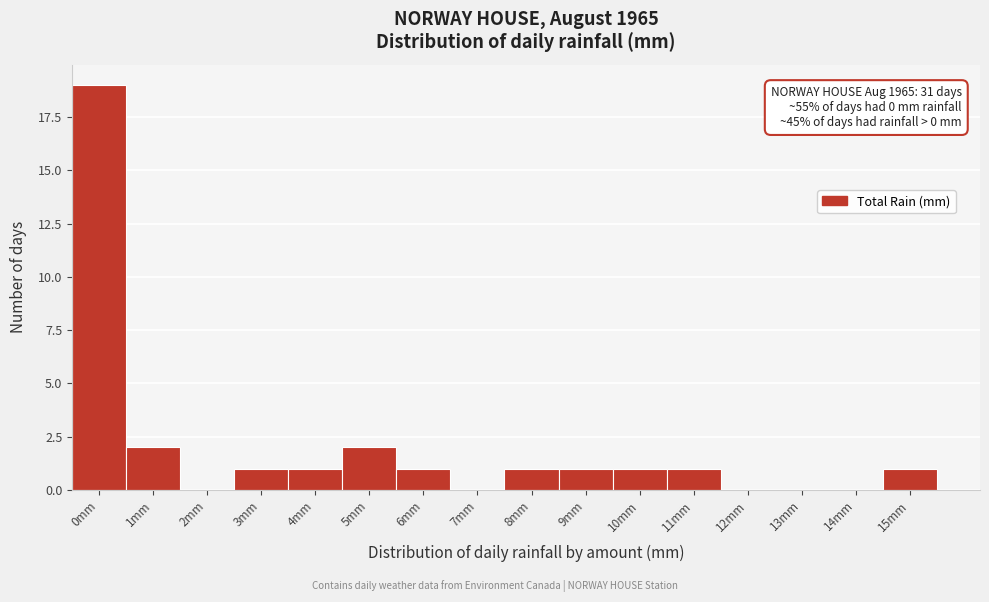

Reading left to right, transcribe all the data shown in this chart.

0mm=19	1mm=2	2mm=0	3mm=1	4mm=1	5mm=2	6mm=1	7mm=0	8mm=1	9mm=1	10mm=1	11mm=1	12mm=0	13mm=0	14mm=0	15mm=1